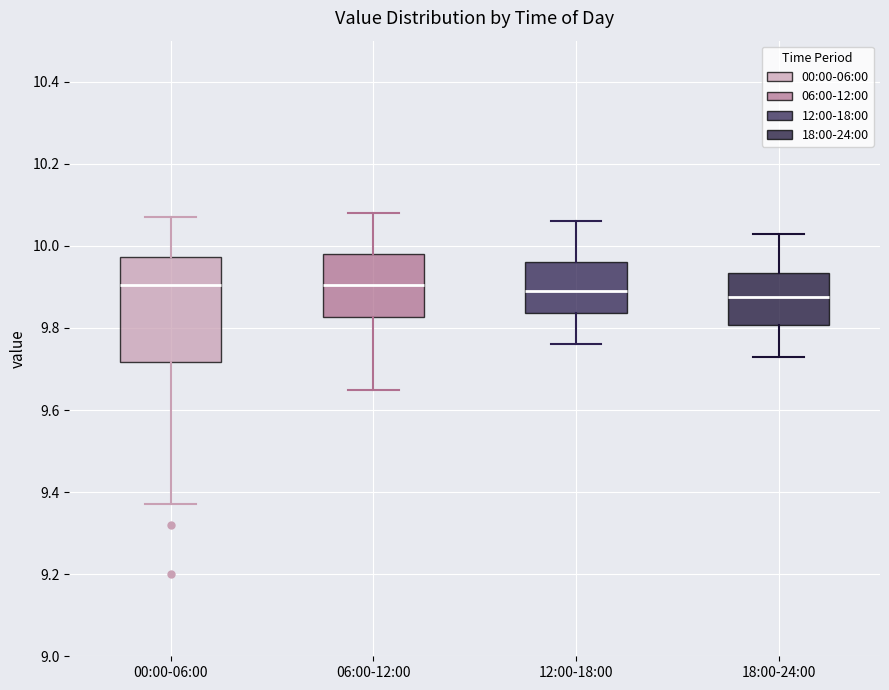

Reading left to right, read every box against the y-axis: the position of its median line, the range the box covers, and the ends of its whiskers. The values are not printed on the chart, so give them approximately, as read against the axis.

00:00-06:00: median 9.90, box 9.72 to 9.98, whiskers 9.38 to 10.08
06:00-12:00: median 9.90, box 9.82 to 9.98, whiskers 9.66 to 10.08
12:00-18:00: median 9.90, box 9.84 to 9.96, whiskers 9.76 to 10.06
18:00-24:00: median 9.88, box 9.80 to 9.94, whiskers 9.74 to 10.04